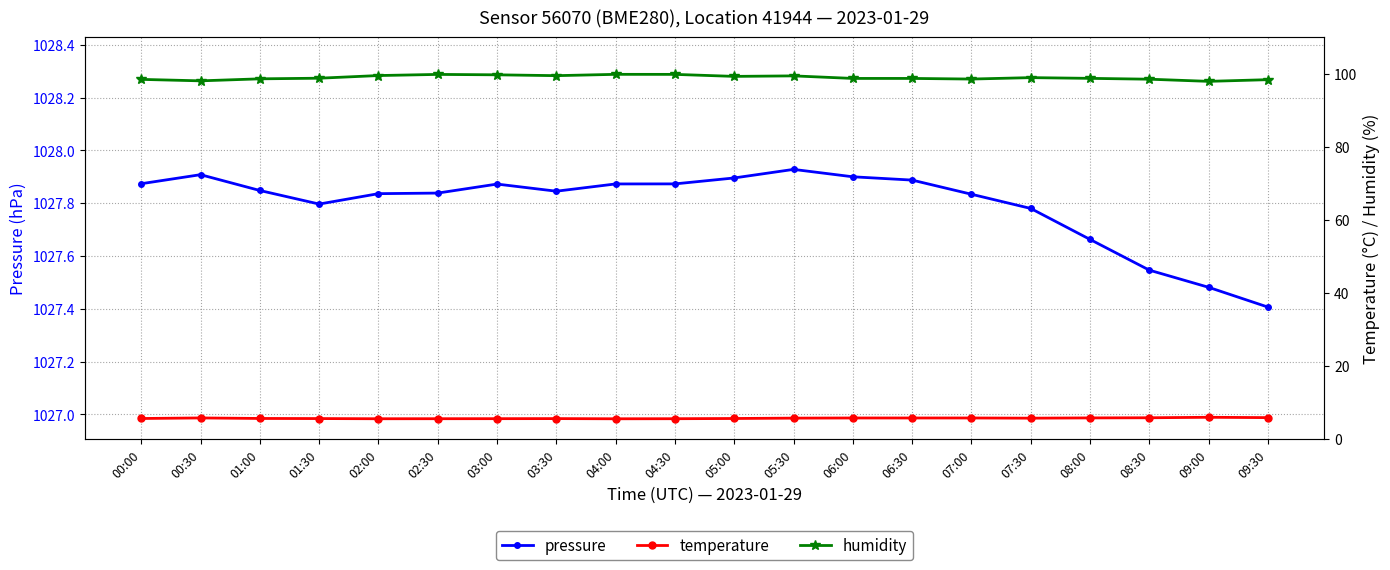

What is the value of the pressure point at the 18th from the left?

1027.5